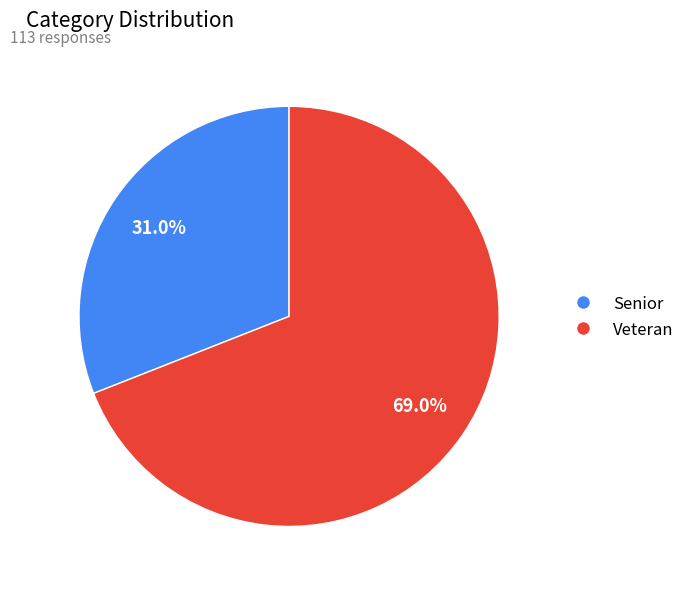

Which slice represents more than half of the pie?

Veteran